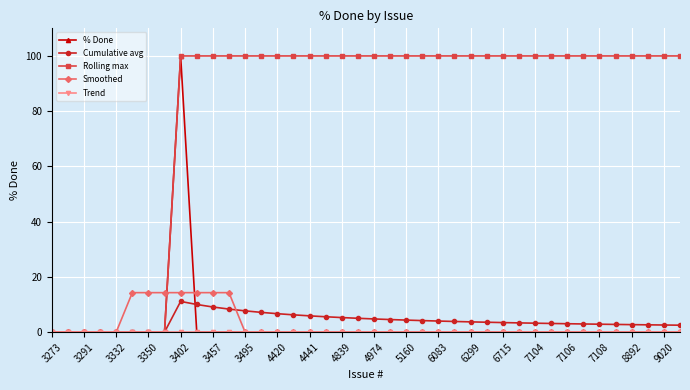

What is the highest value of the Cumulative avg series?

11.1